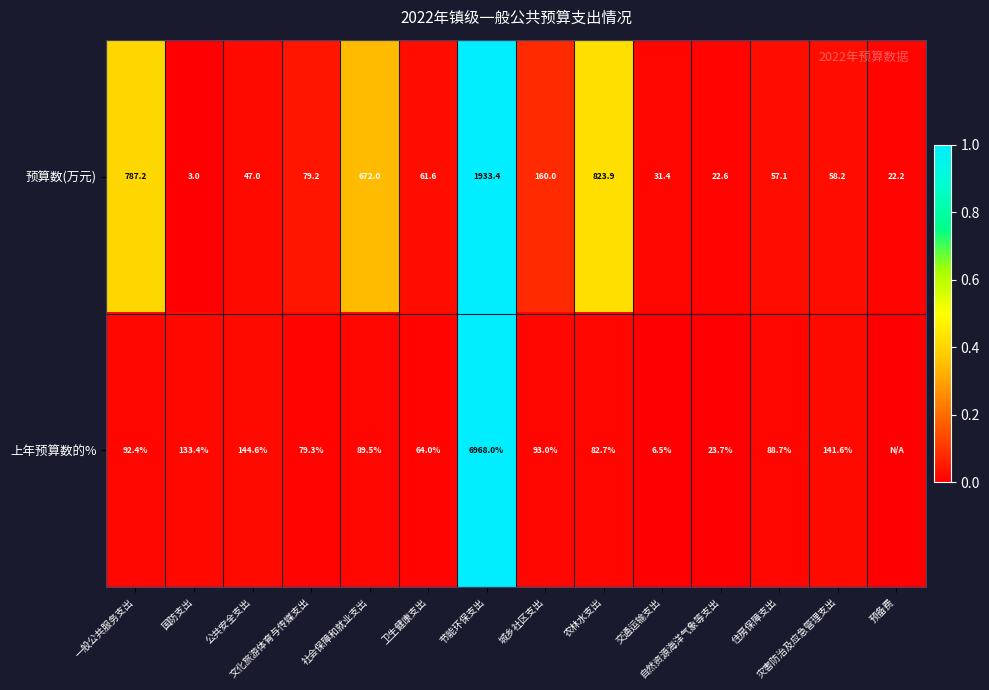

What is the average value of the 预算数(万元) series?

339.9